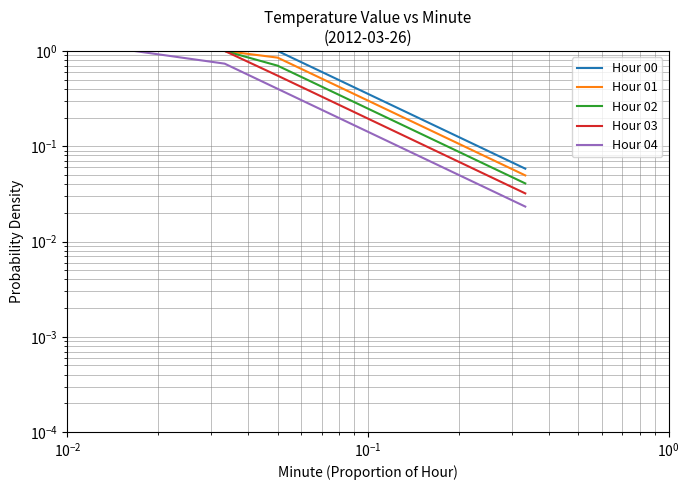

What is the difference between the second highest and minimum values in the Hour 01 series?

1.0